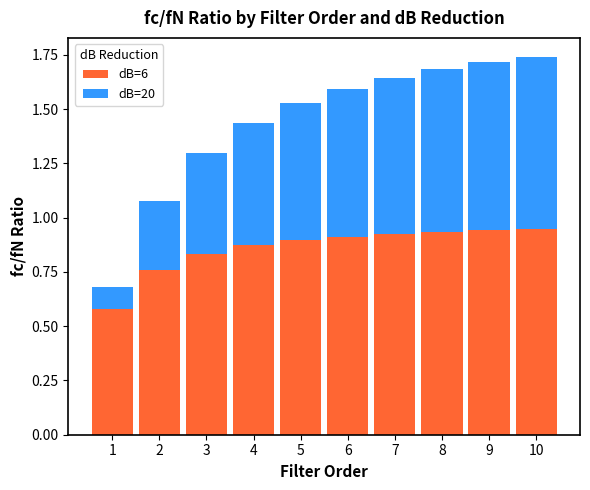

What is the total value across all series at 2?

1.1